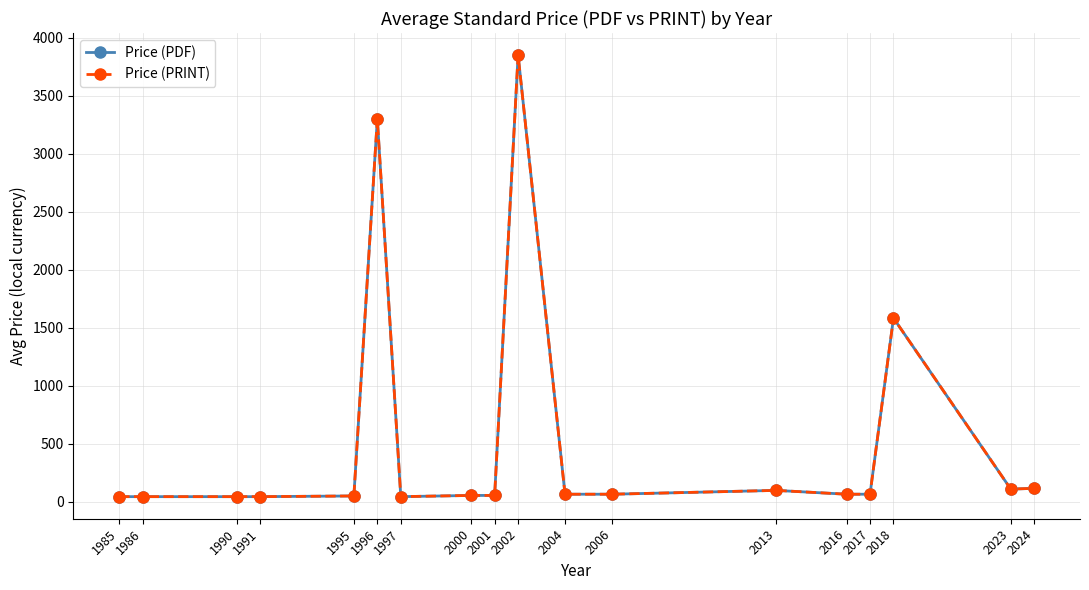

Is it true that Price (PRINT) equals 52.5 at 2000?

True